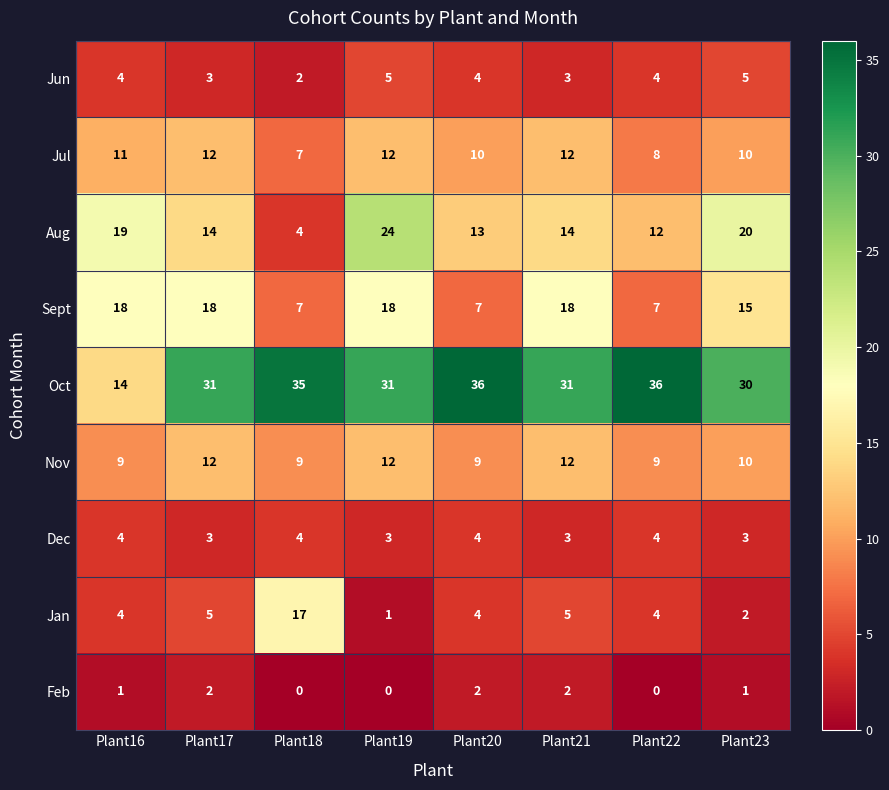

What is the maximum value shown in the chart?

36